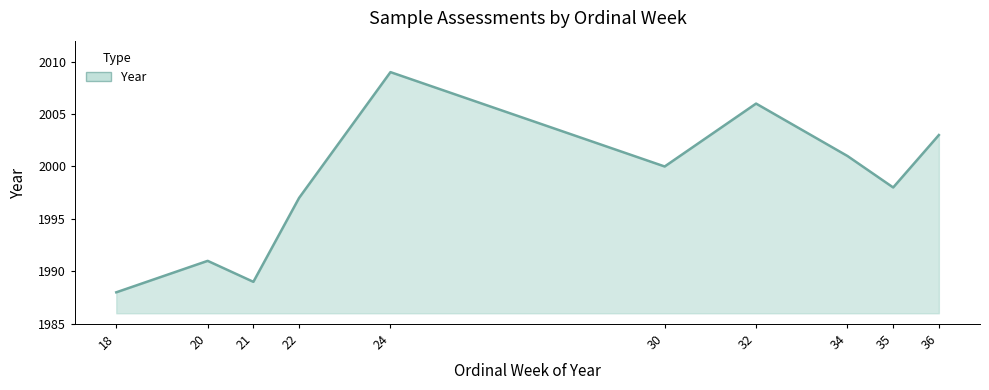

At which category does the chart reach its peak across all series?

24